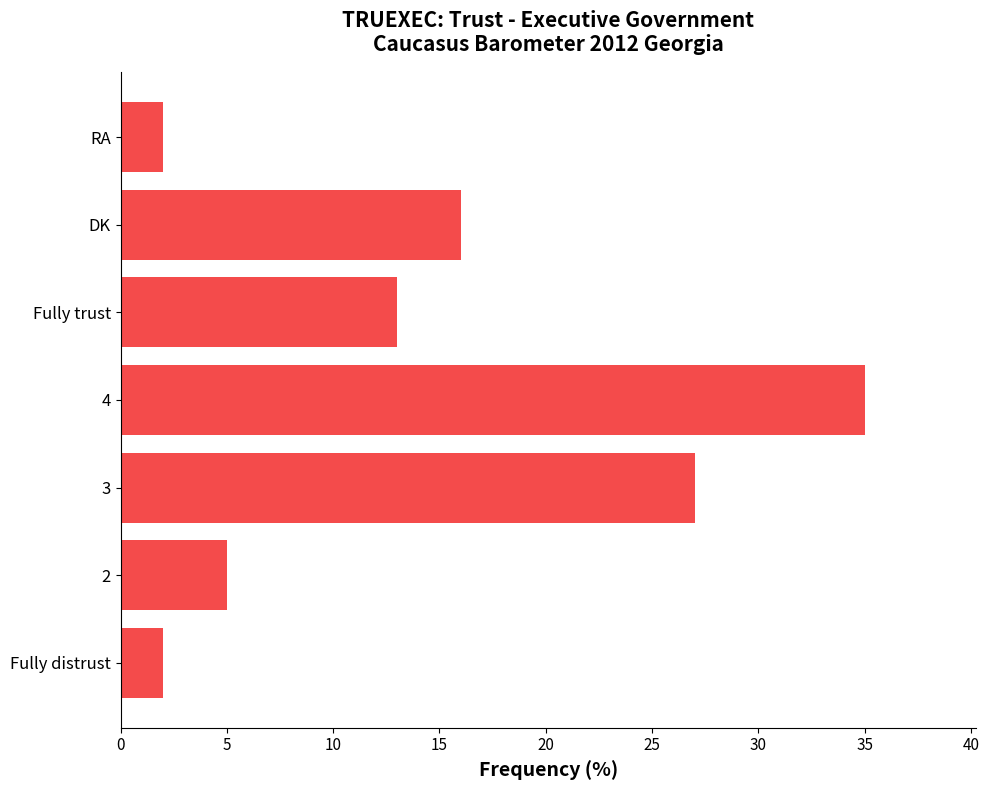

Are the bars horizontal?

Yes